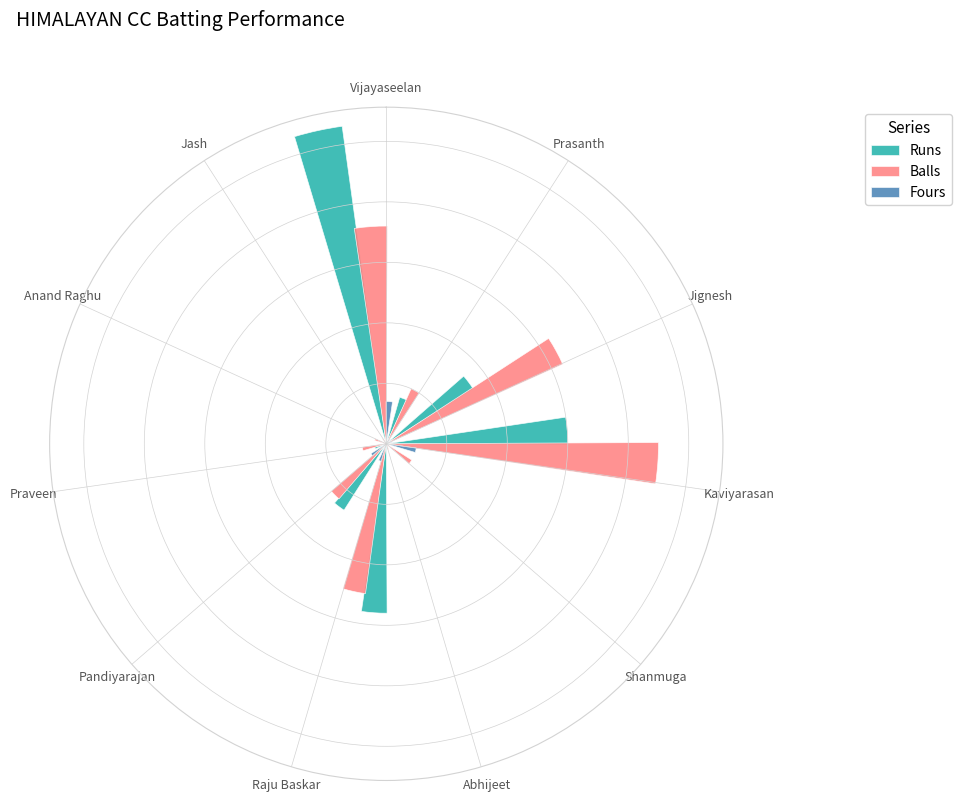

At how many categories does at least one series exceed 45?

1